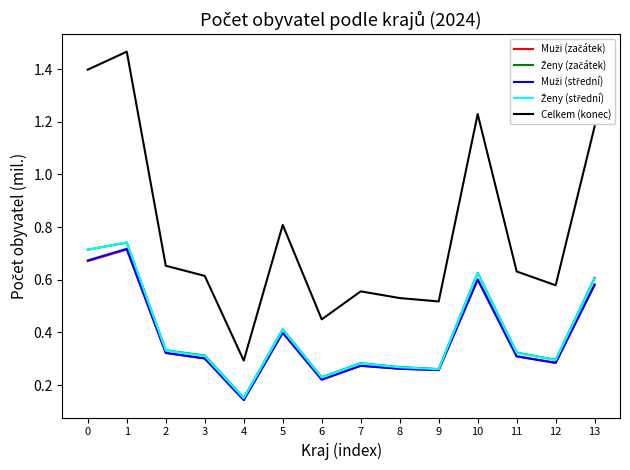

Which series has the largest total across all categories?

Celkem (konec)